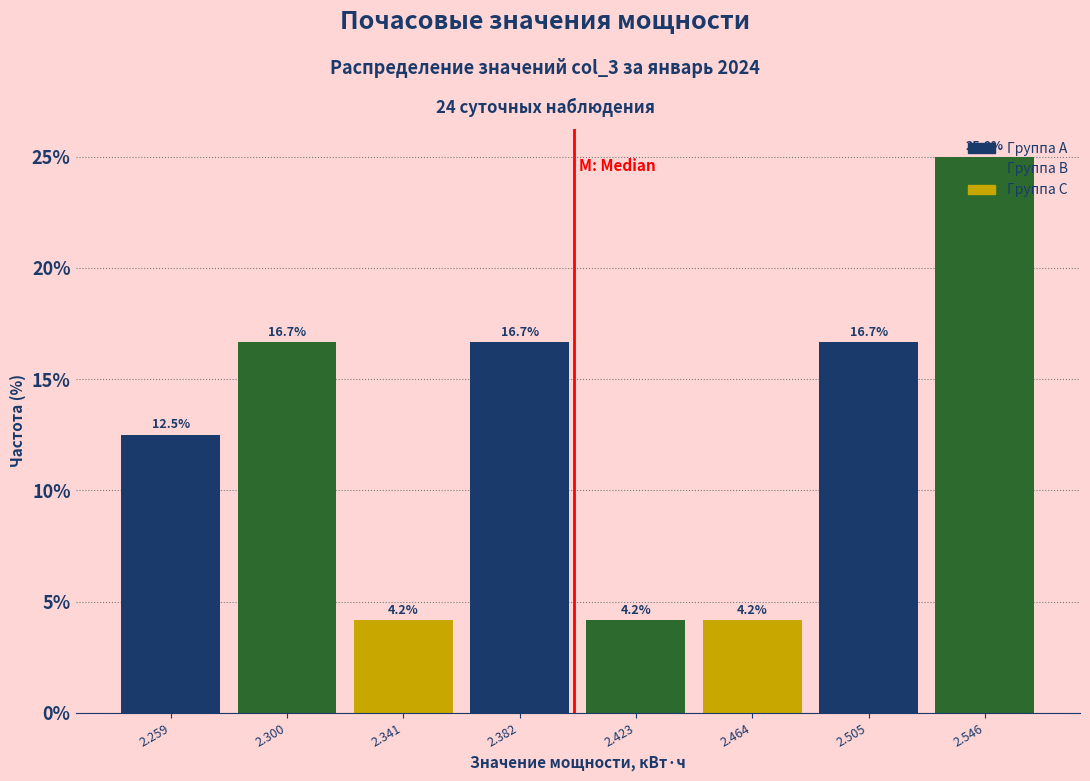

Reading left to right, transcribe this chart: for each bar, give the range it covers on the x-axis and its height. The bar edges are not printed on the chart, so give them approximately, as read against the axis.

2.240 to 2.280: 12.5
2.280 to 2.320: 16.7
2.320 to 2.360: 4.2
2.360 to 2.405: 16.7
2.405 to 2.445: 4.2
2.445 to 2.485: 4.2
2.485 to 2.525: 16.7
2.525 to 2.565: 25.0